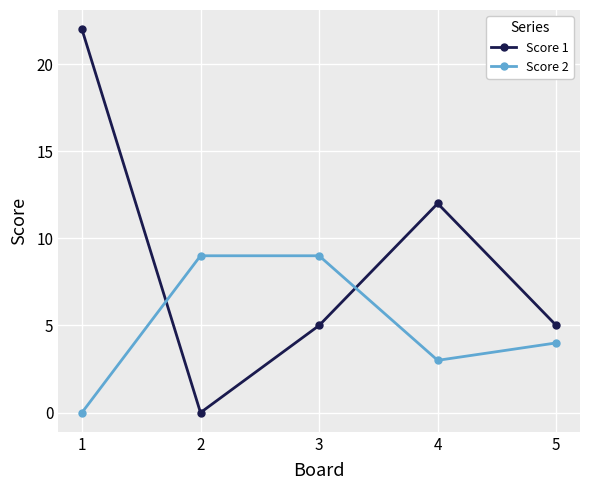

Is this an area chart (filled region under the line)?

No